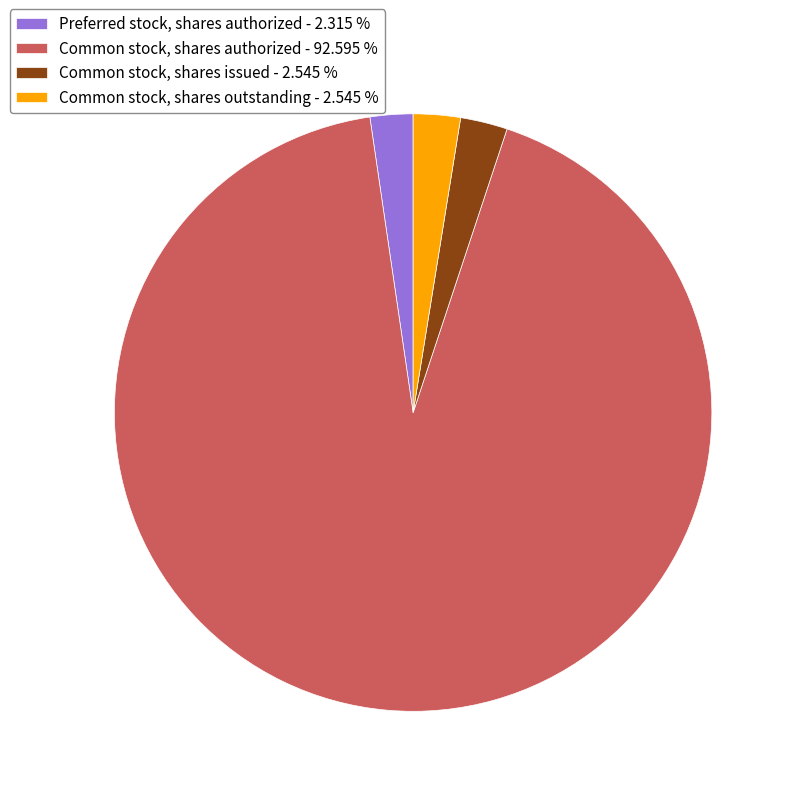

Which has a higher value, Common stock, shares issued or Common stock, shares authorized?

Common stock, shares authorized